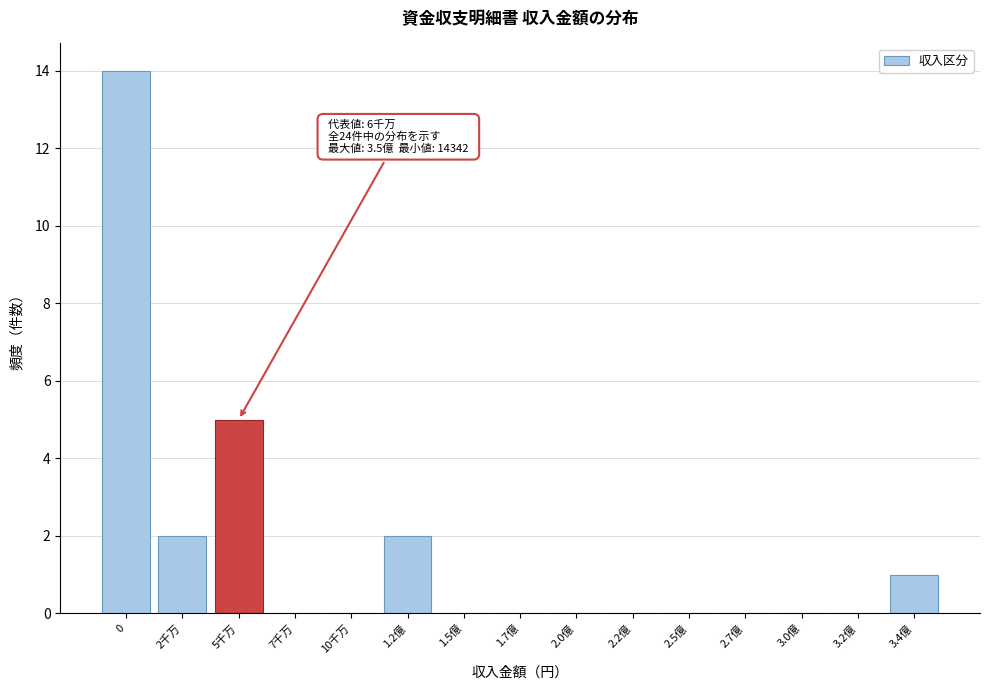

Reading left to right, transcribe all the data shown in this chart.

0=14	2千万=2	5千万=5	7千万=0	10千万=0	1.2億=2	1.5億=0	1.7億=0	2.0億=0	2.2億=0	2.5億=0	2.7億=0	3.0億=0	3.2億=0	3.4億=1